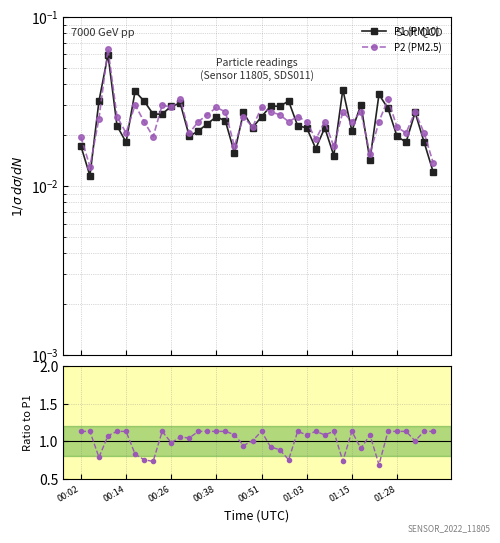

What is the label of the 1st point from the right?

39